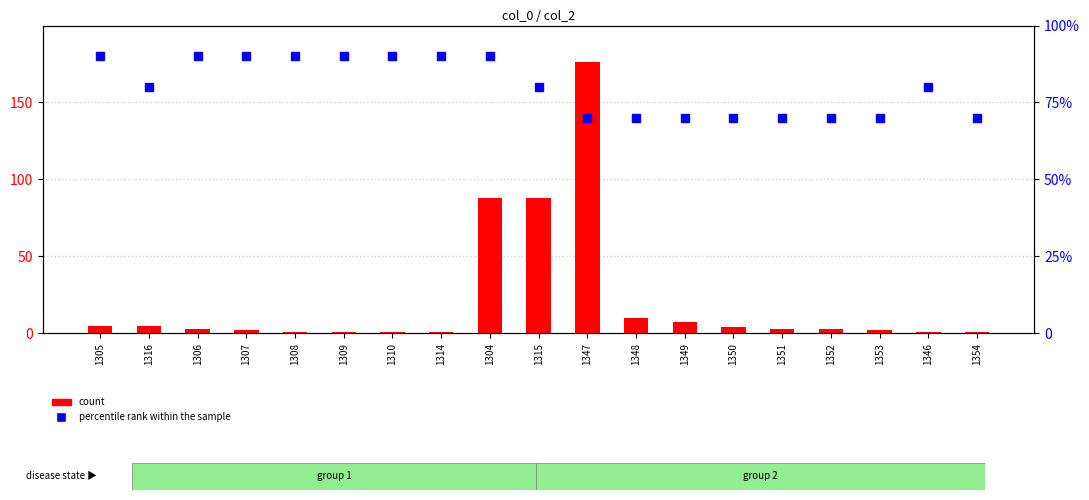

What are all the series names shown in the legend?

count, percentile rank within the sample